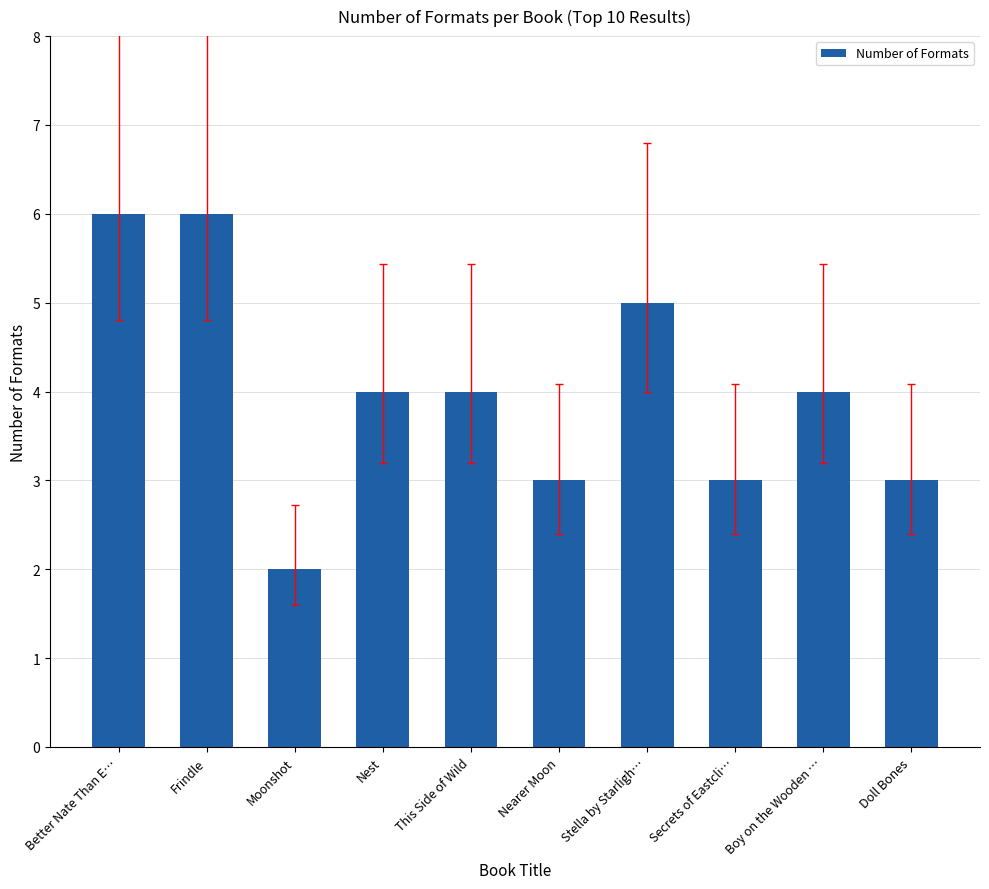

What is the value of the 6th bar from the left?

3